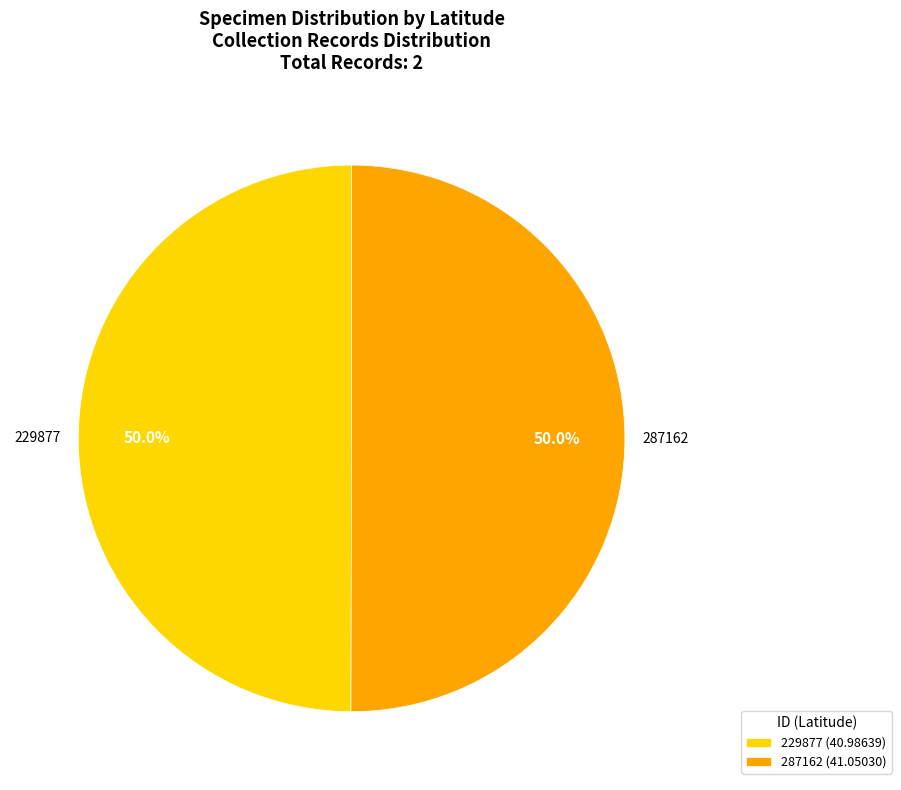

What is the ratio of the value at 287162 to the value at 229877?

1.0